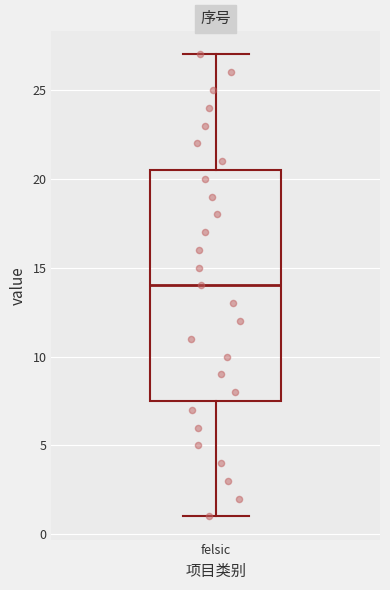

Where does the median line of the box for felsic sit on the y-axis? The values are not printed on the chart, so give them approximately, as read against the axis.

14.0